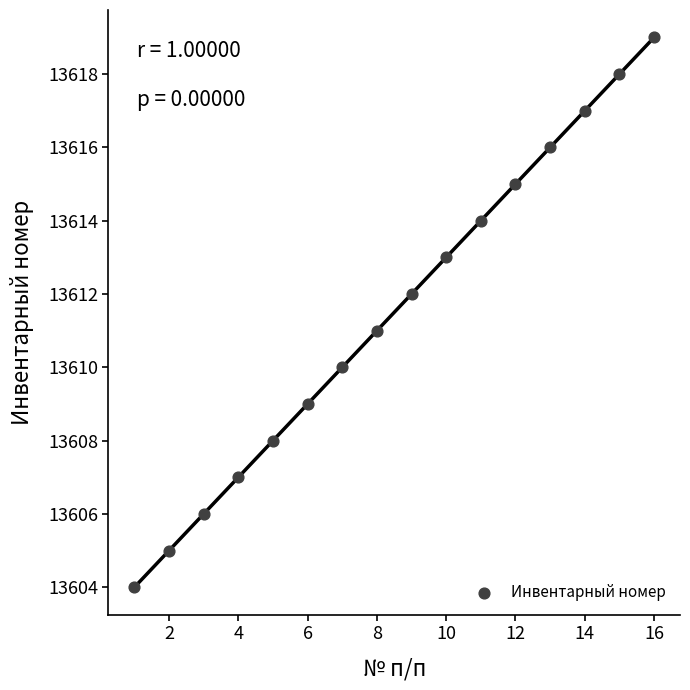

What is the range of Y values (max minus min)?

15